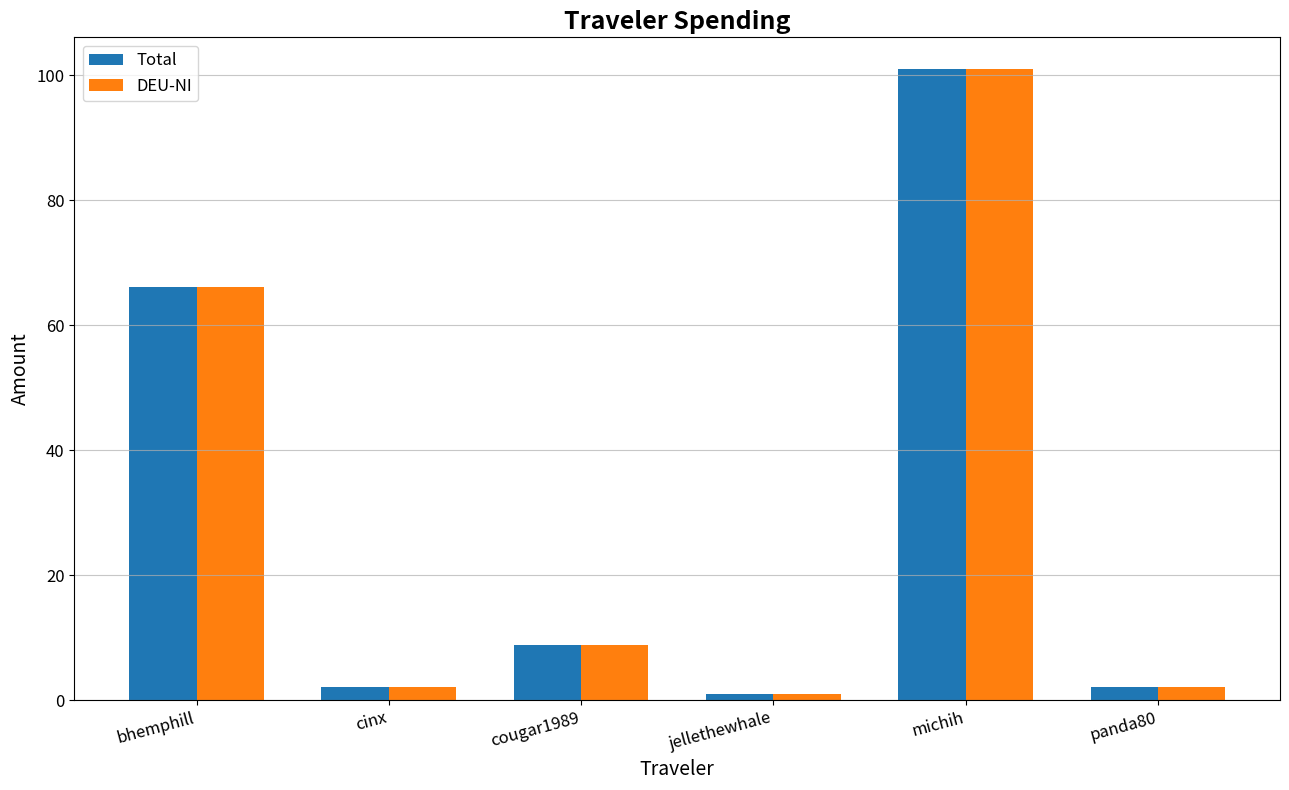

What is the value of the DEU-NI bar at the 4th from the left?

1.1